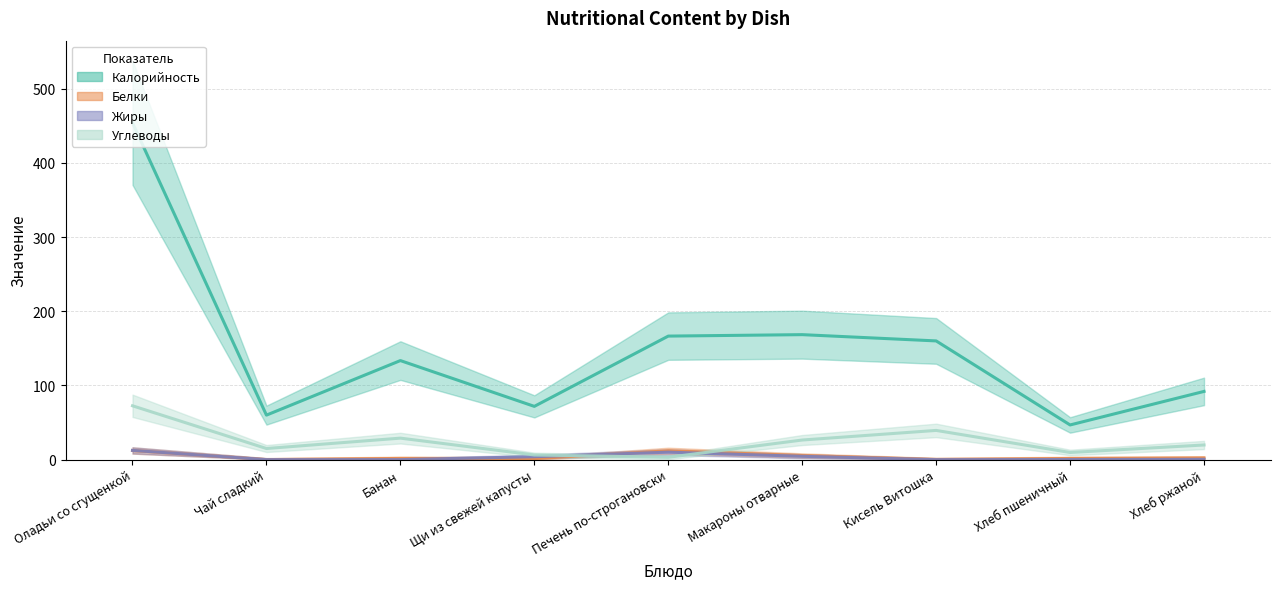

What is the value of the Углеводы point at the 6th from the left?

26.4